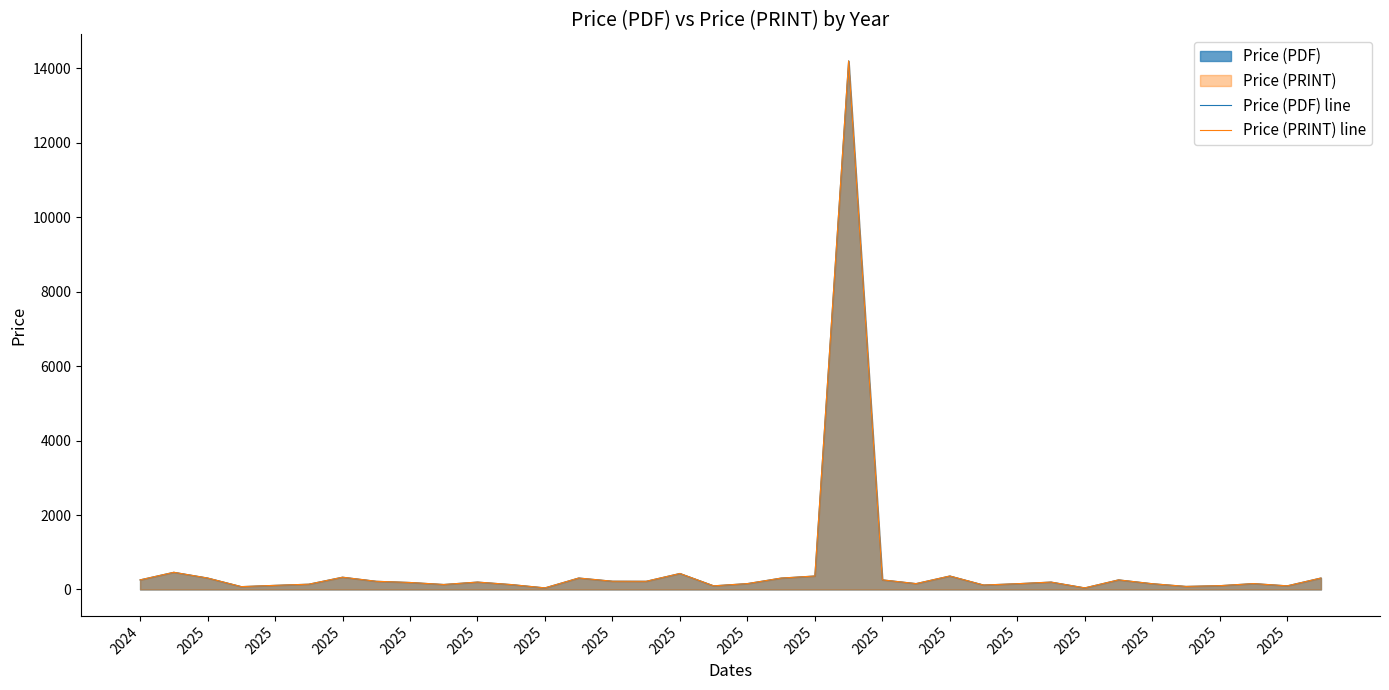

What is the lowest value of the Price (PDF) line series?

43.0